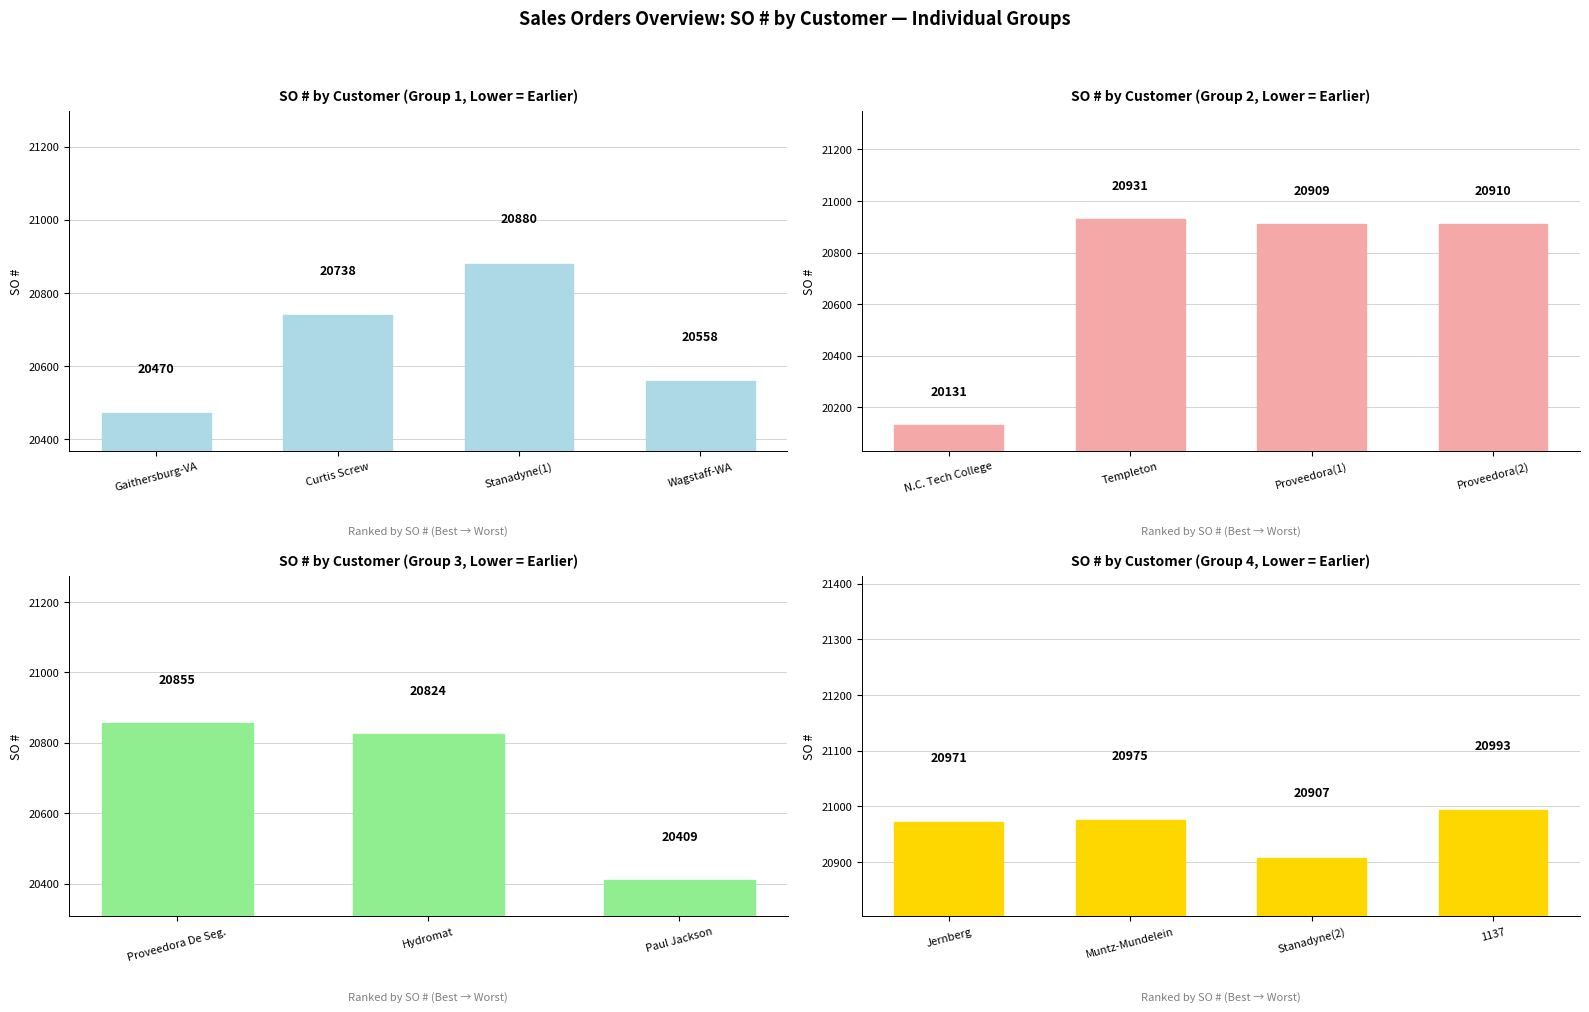

How many categories are shown in the chart?

15